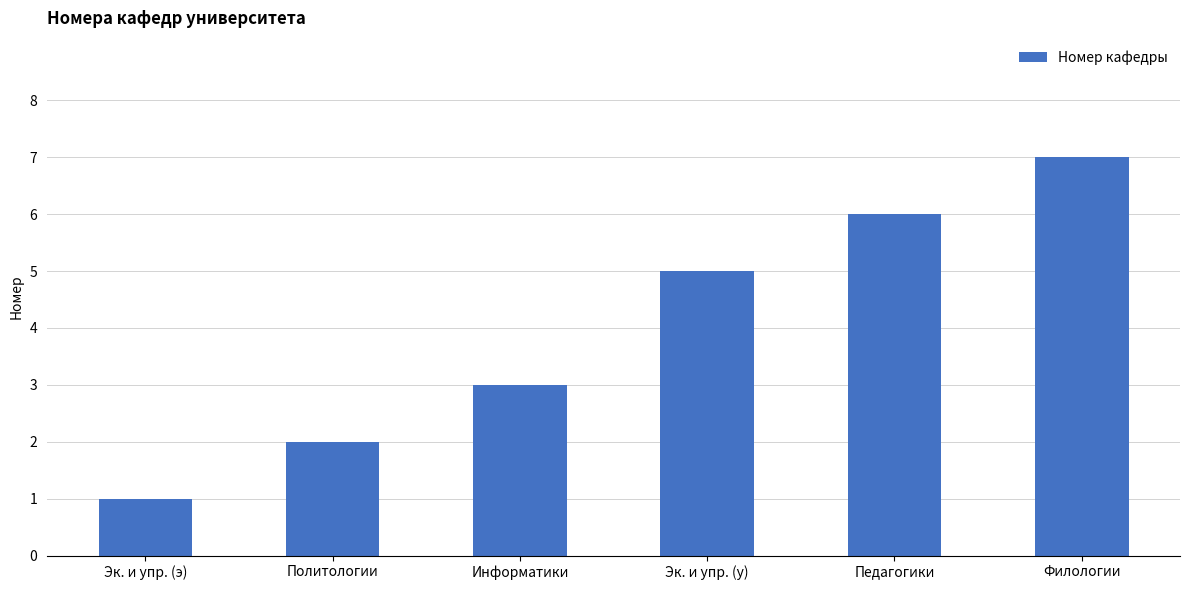

Count the number of categories in the chart.

6